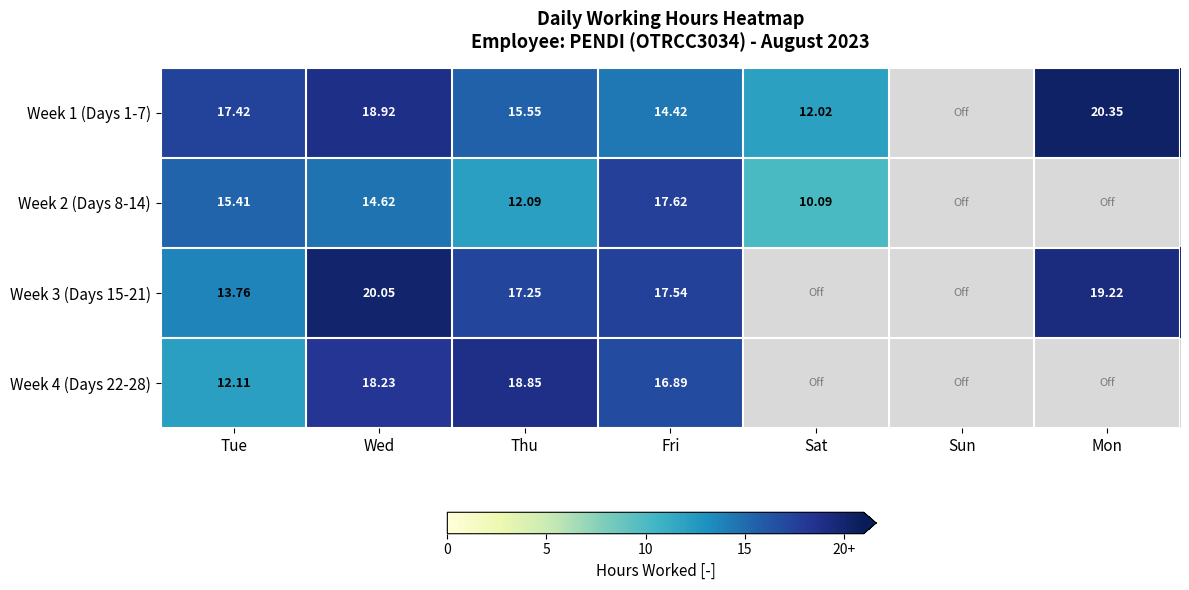

At which label is Week 4 (Days 22-28) closest to 9?

Tue